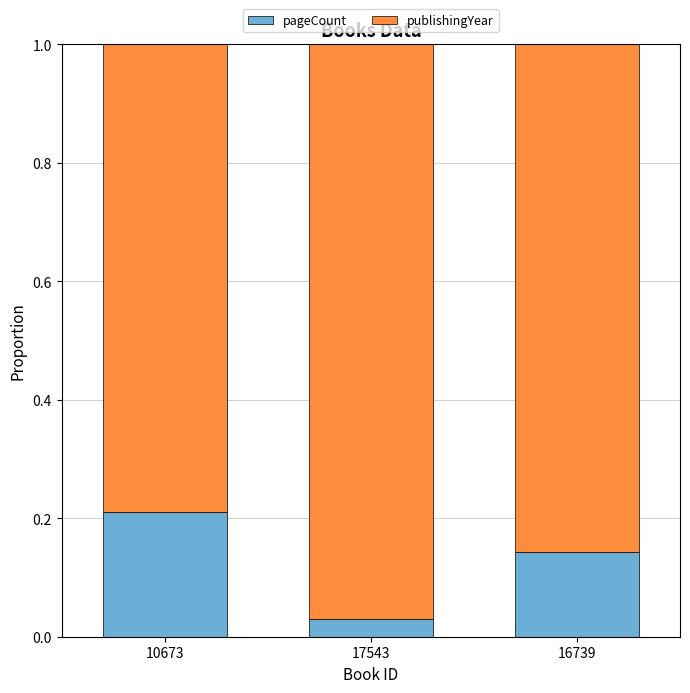

Is it true that pageCount equals 0.2 at 16739?

False